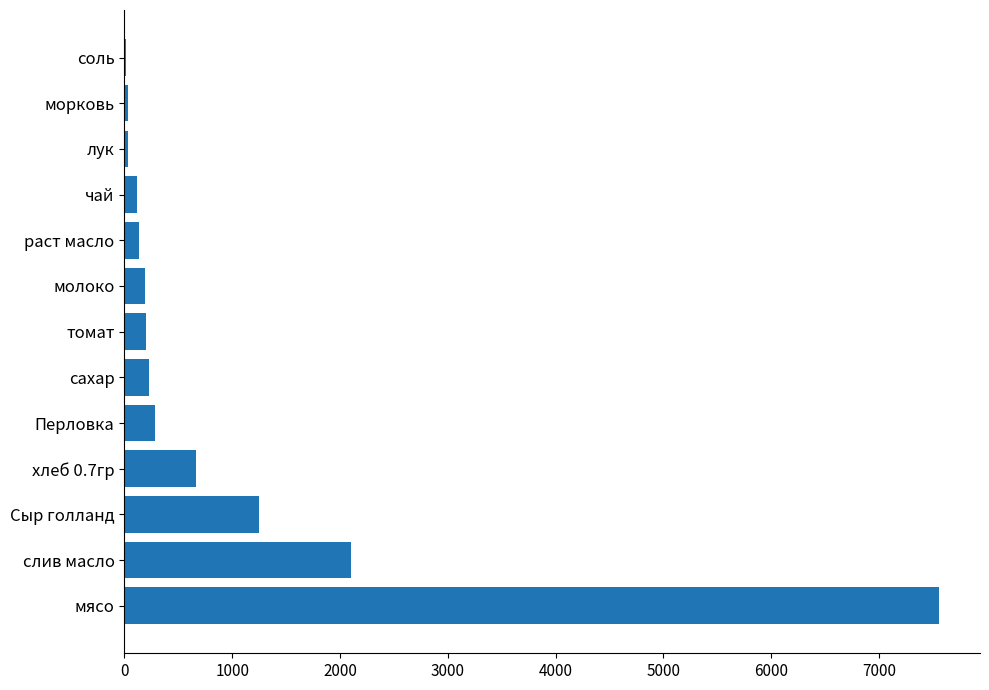

What is the sum of all values?

12813.0